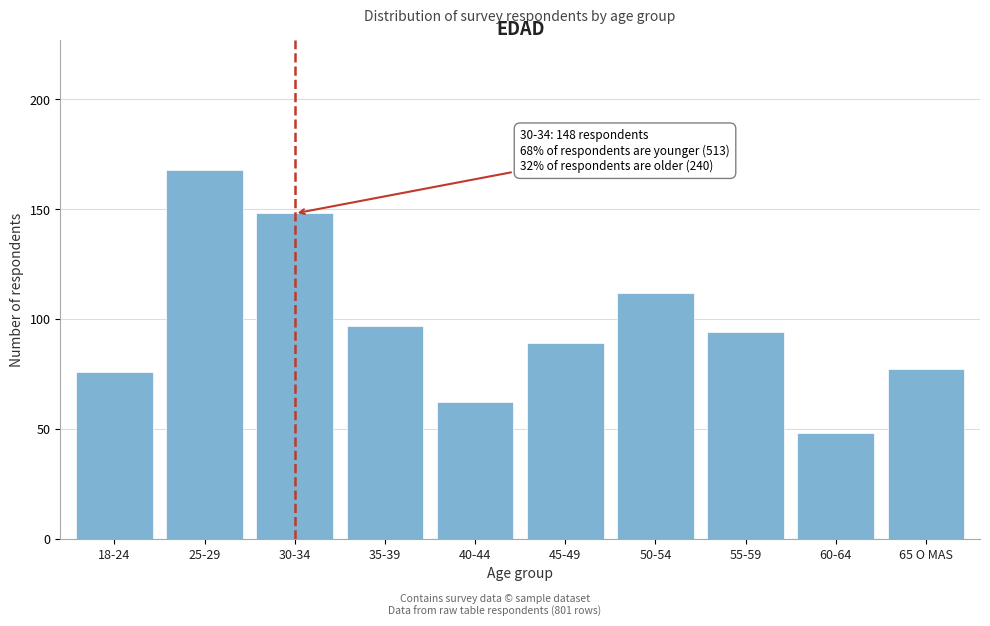

Reading right to left, list all the values displayed in this chart.

77	48	94	112	89	62	97	148	168	76